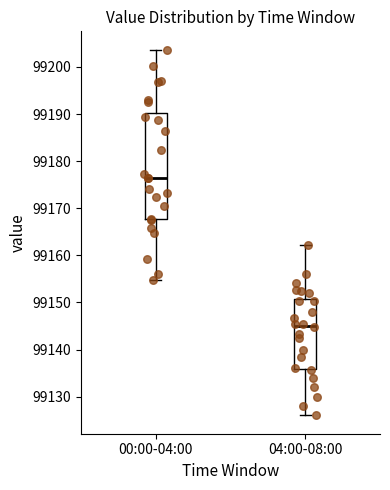

Which box's median line is the lowest?

04:00-08:00